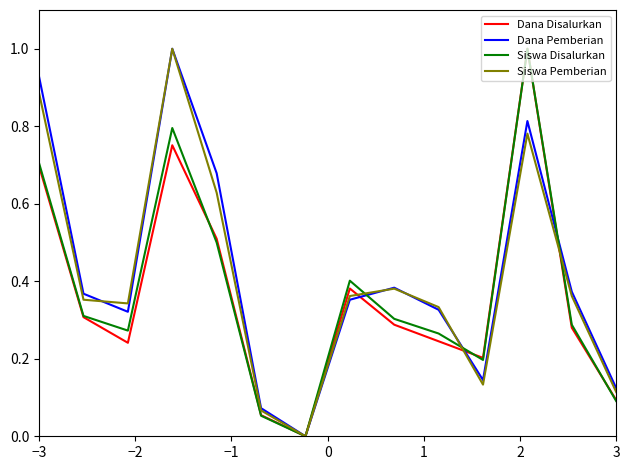

What is the maximum value for Dana Disalurkan?

1.0